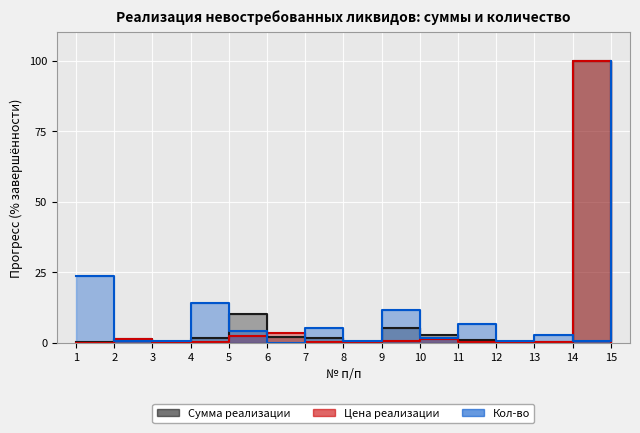

At which category does Сумма реализации reach its first local peak?

2